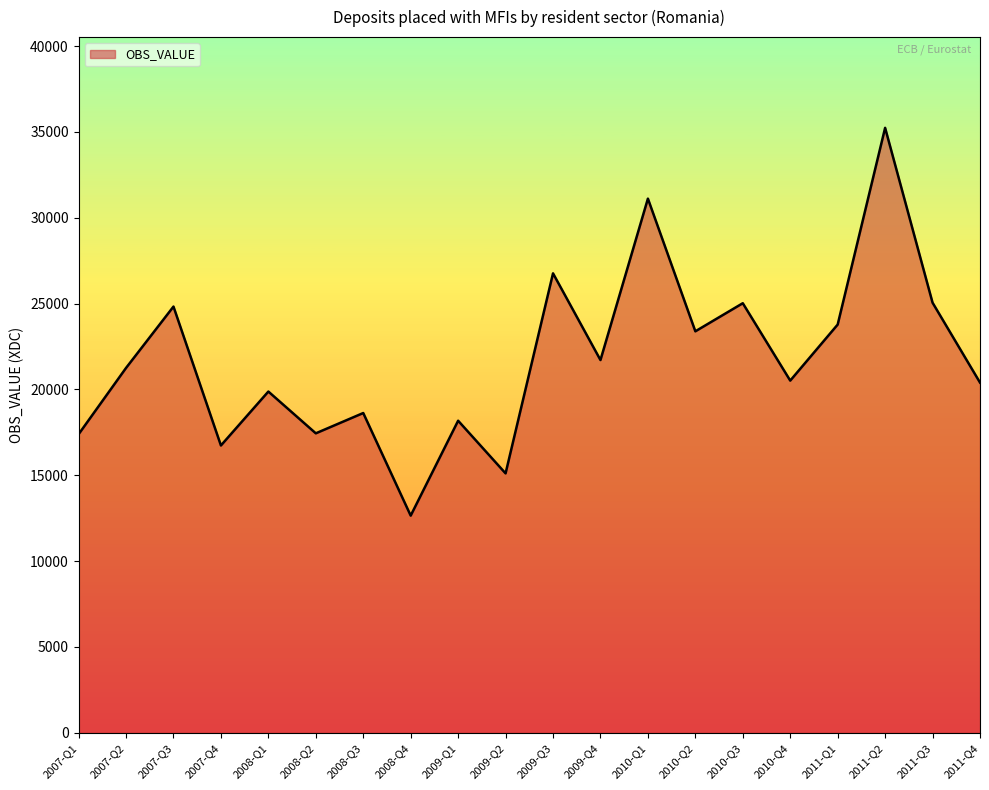

Which label corresponds to the largest value in the chart?

2011-Q2